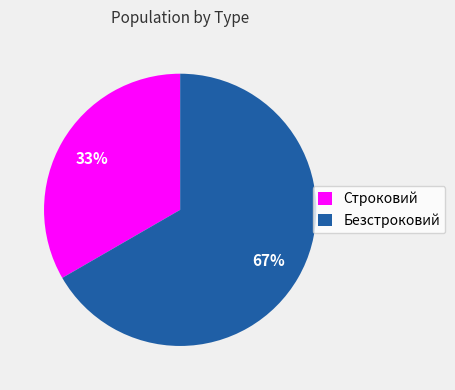

Approximately how many times larger is the value at Безстроковий compared to Строковий?

2.0